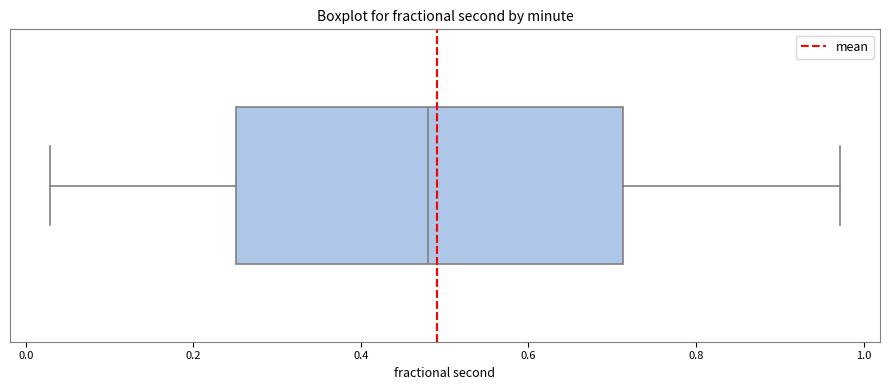

Transcribe this box plot: give where the median line is, the range the box spans, and where the two whiskers end, as read against the x-axis. The values are not printed on the chart, so give them approximately, as read against the axis.

median 0.48, box 0.26 to 0.72, whiskers 0.02 to 0.98